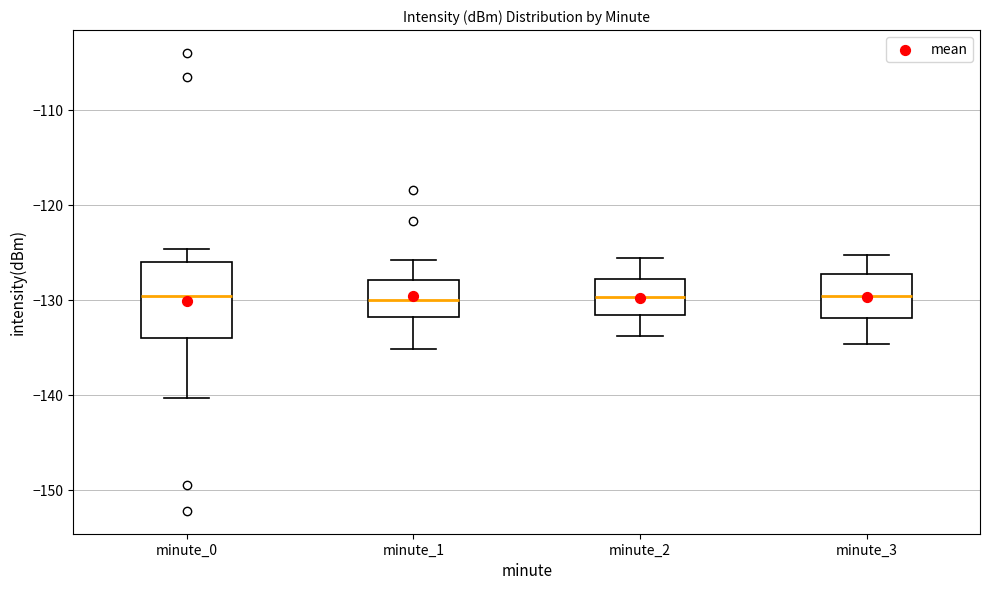

Where does the upper whisker of the box for minute_3 end on the y-axis? The values are not printed on the chart, so give them approximately, as read against the axis.

-125